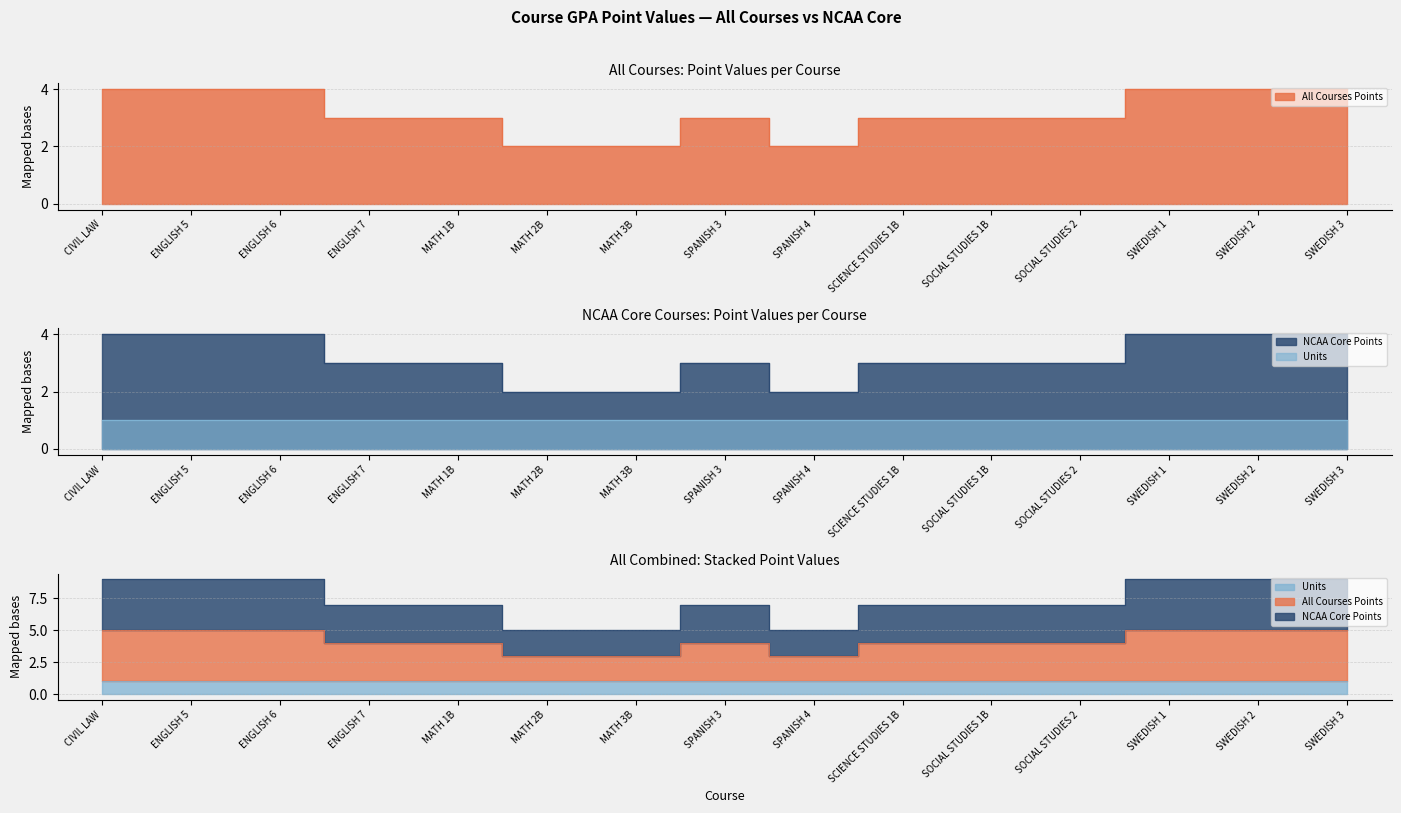

Reading left to right, extract all data points from this chart.

All Courses Points: 4	4	4	3	3	2	2	3	2	3	3	3	4	4	4
NCAA Core Points: 4	4	4	3	3	2	2	3	2	3	3	3	4	4	4